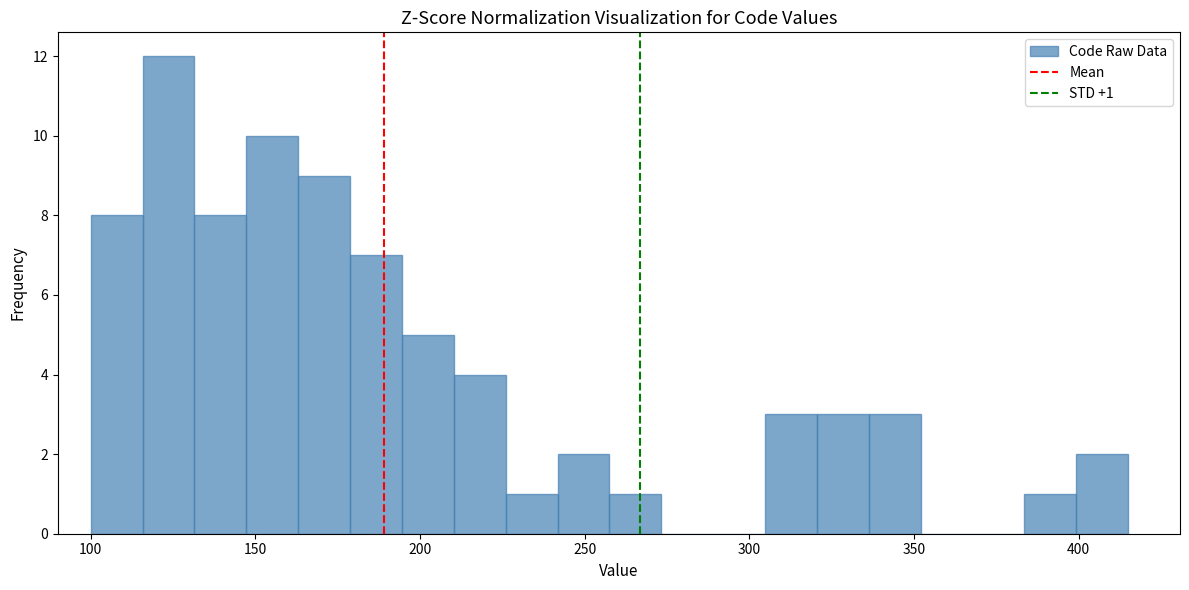

Read against the x-axis, roughly where is the centre of the tallest bar?

125